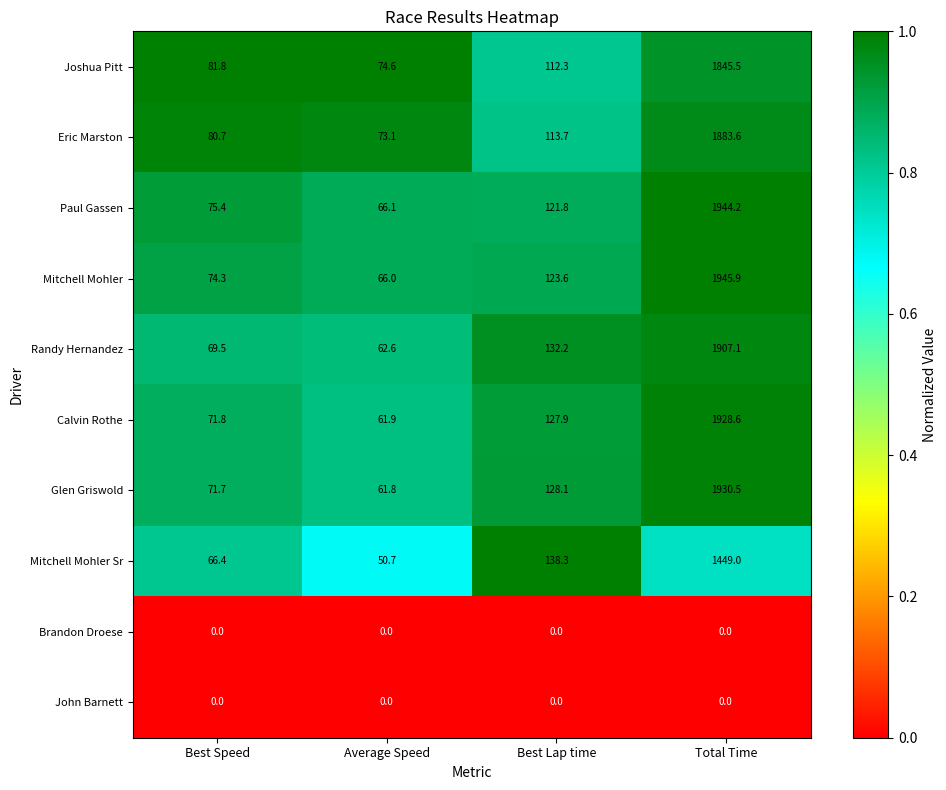

What value does the Calvin Rothe series have at Best Lap time?

127.9